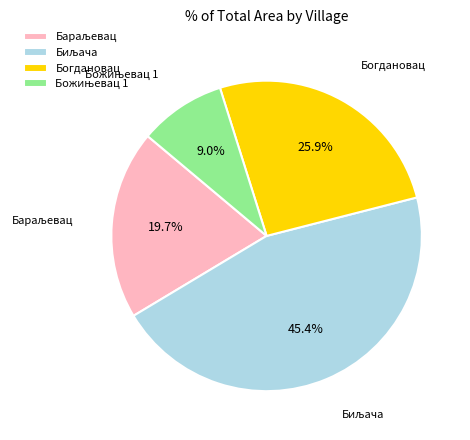

What portion of the pie excludes Богдановац?

74.1%